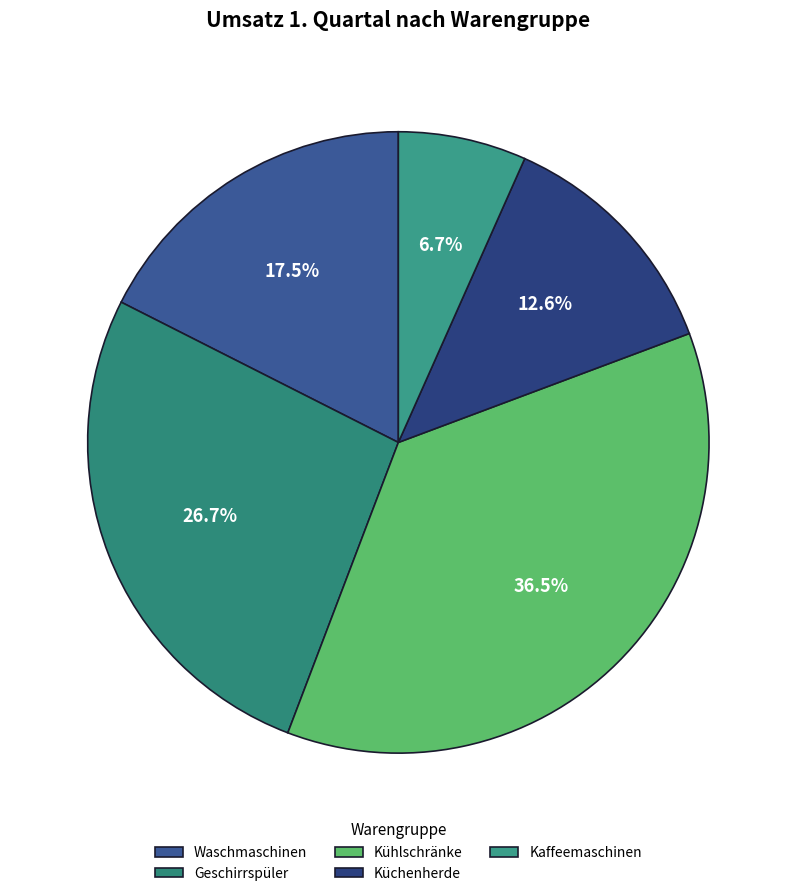

What is the change in value from Geschirrspüler to Kaffeemaschinen?

-285000